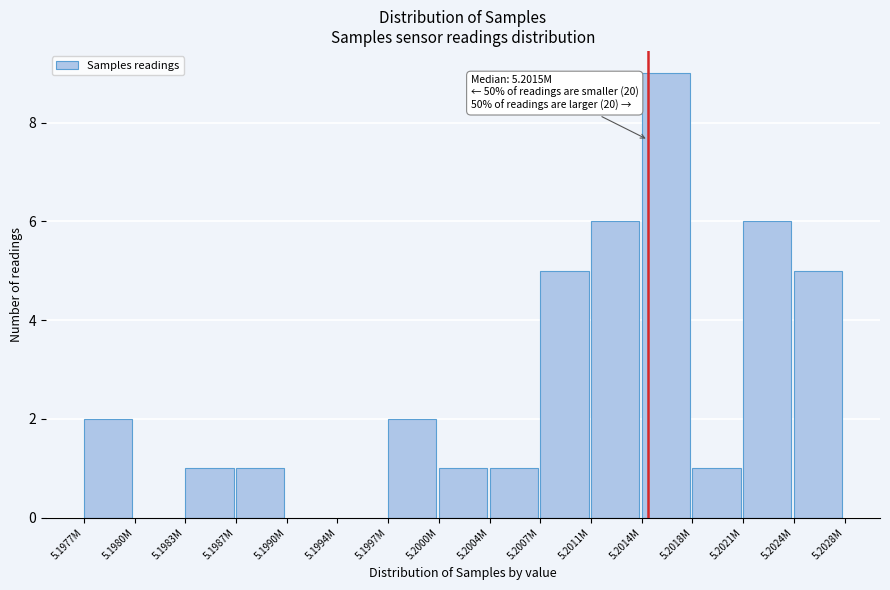

Reading left to right, extract all data points from this chart.

5.1977M=2	5.1980M=0	5.1983M=1	5.1987M=1	5.1990M=0	5.1994M=0	5.1997M=2	5.2000M=1	5.2004M=1	5.2007M=5	5.2011M=6	5.2014M=9	5.2018M=1	5.2021M=6	5.2024M=5